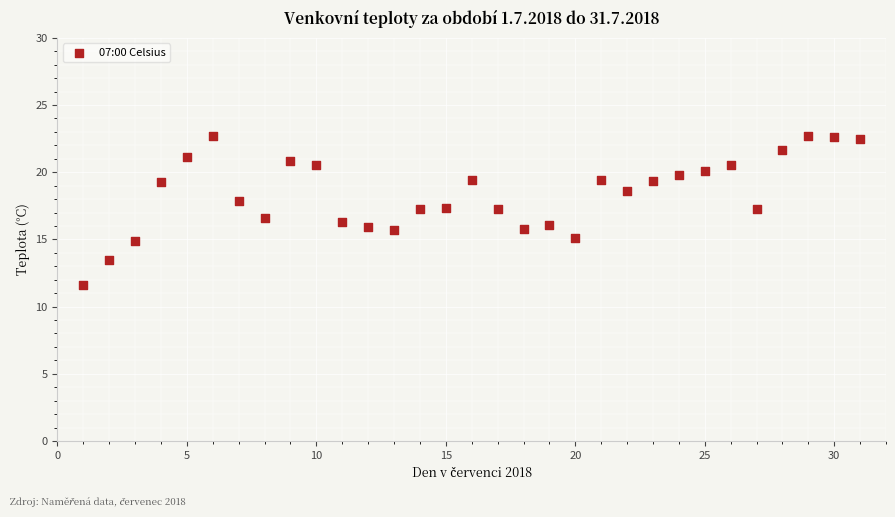

What is the range of Y values (max minus min)?

11.1